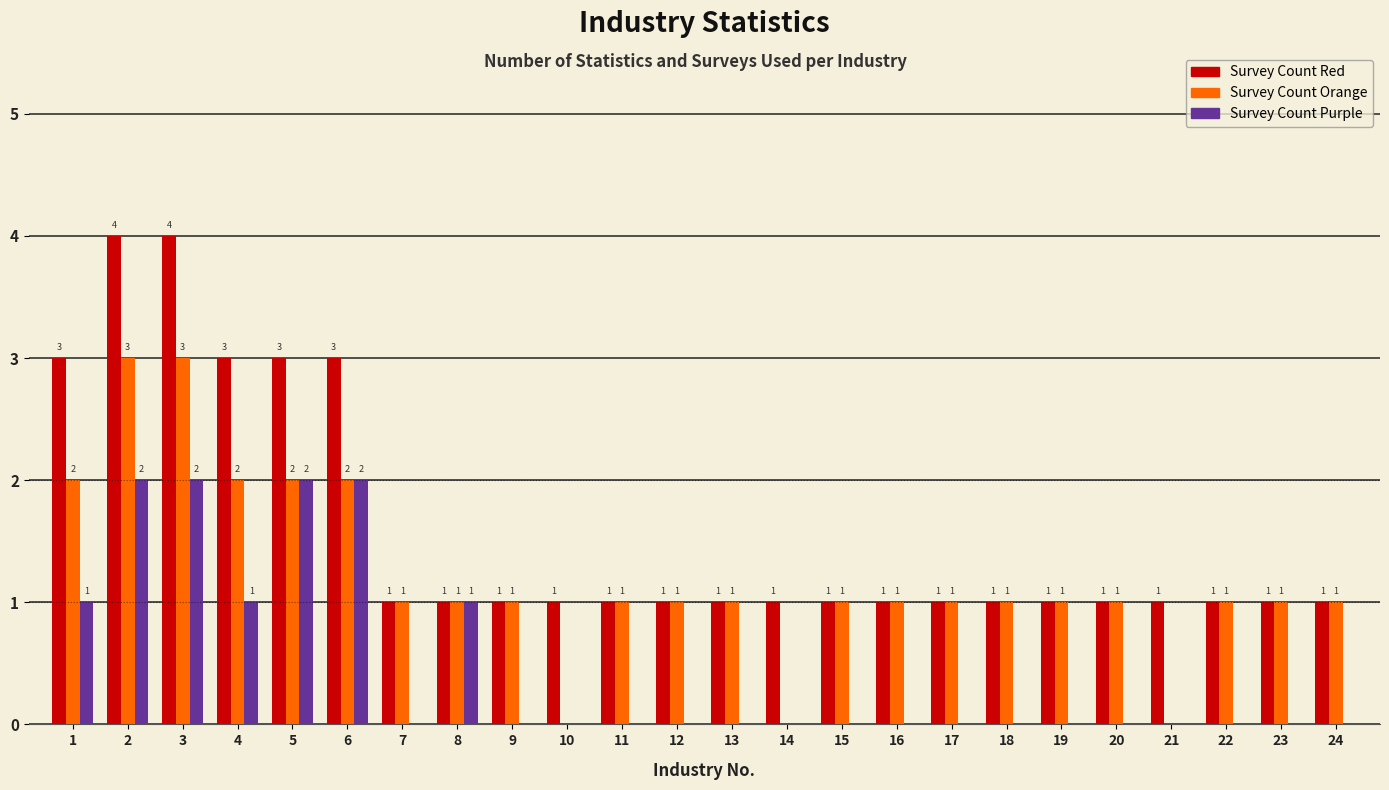

Reading left to right, transcribe all the data shown in this chart.

Survey Count Red: 1=3	2=4	3=4	4=3	5=3	6=3	7=1	8=1	9=1	10=1	11=1	12=1	13=1	14=1	15=1	16=1	17=1	18=1	19=1	20=1	21=1	22=1	23=1	24=1
Survey Count Orange: 1=2	2=3	3=3	4=2	5=2	6=2	7=1	8=1	9=1	10=0	11=1	12=1	13=1	14=0	15=1	16=1	17=1	18=1	19=1	20=1	21=0	22=1	23=1	24=1
Survey Count Purple: 1=1	2=2	3=2	4=1	5=2	6=2	7=0	8=1	9=0	10=0	11=0	12=0	13=0	14=0	15=0	16=0	17=0	18=0	19=0	20=0	21=0	22=0	23=0	24=0